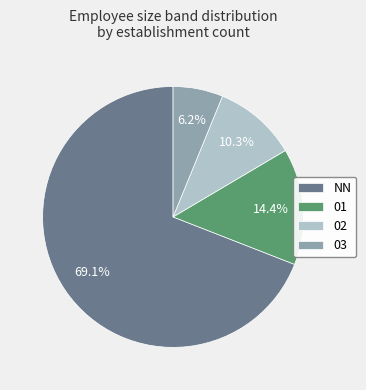

True or false: NN accounts for 83% of the total.

False